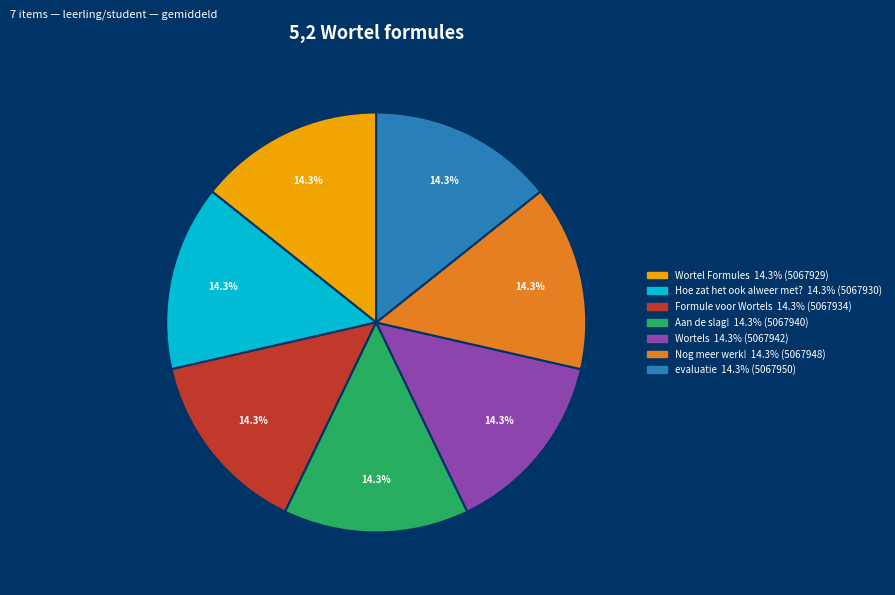

Approximately how many times larger is the value at evaluatie compared to Nog meer werk!?

1.0